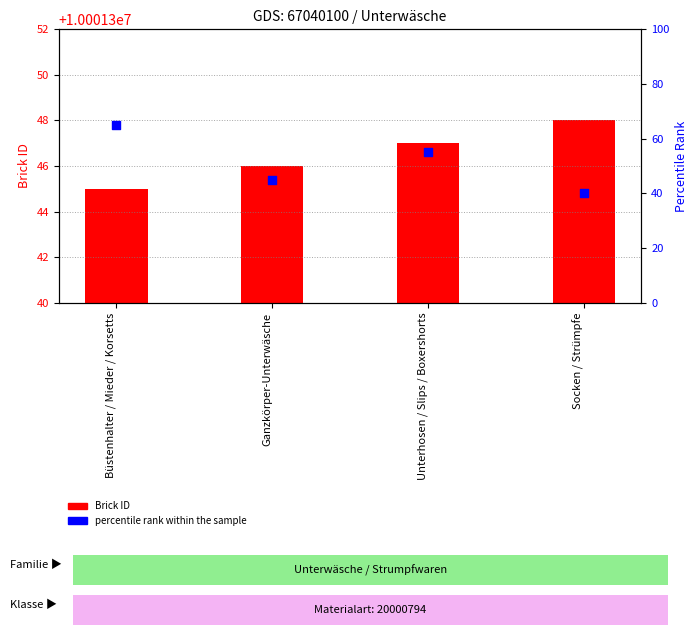

What is the total value across all series at Ganzkörper-Unterwäsche?

10001391